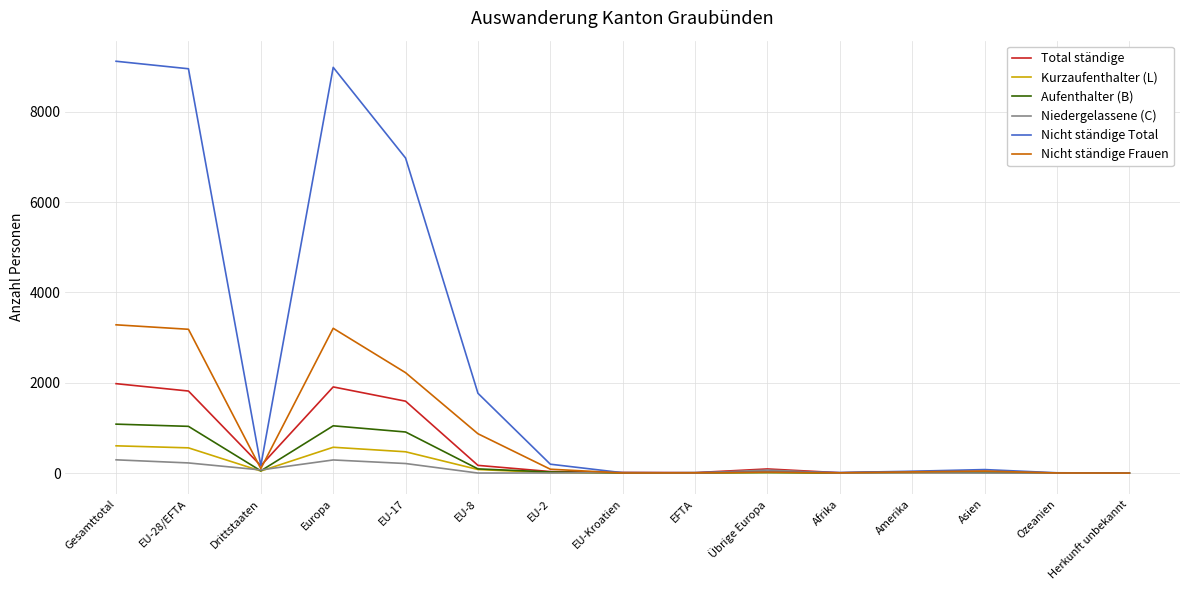

Read the Nicht ständige Total value at Asien, to the nearest 10.

80